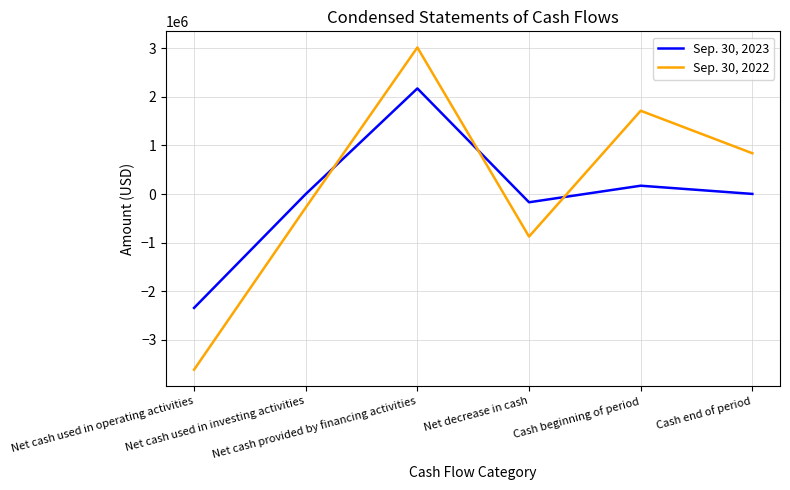

Between which two adjacent categories do Sep. 30, 2022 and Sep. 30, 2023 first intersect?

Net cash used in investing activities and Net cash provided by financing activities